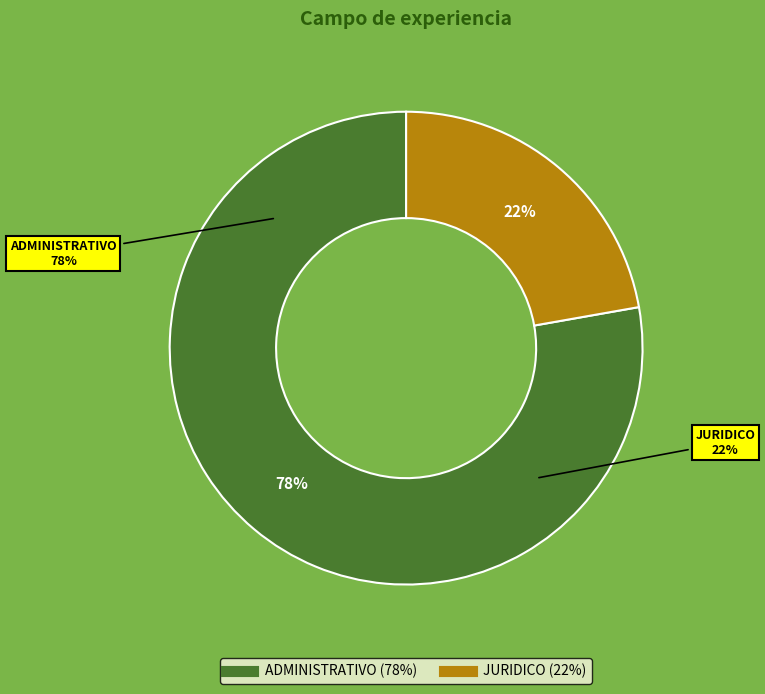

To the nearest percent, what percentage of the pie is JURIDICO?

22%